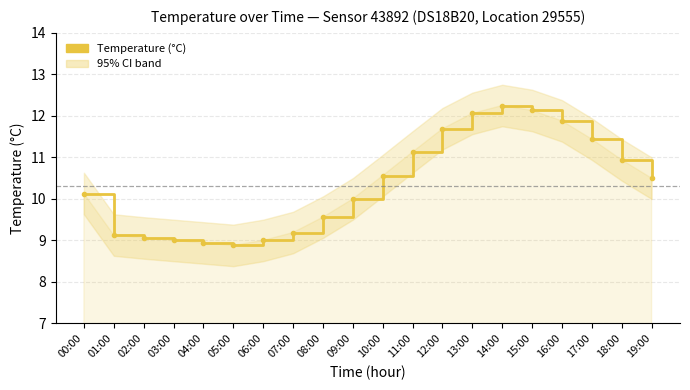

Count the number of categories in the chart.

20